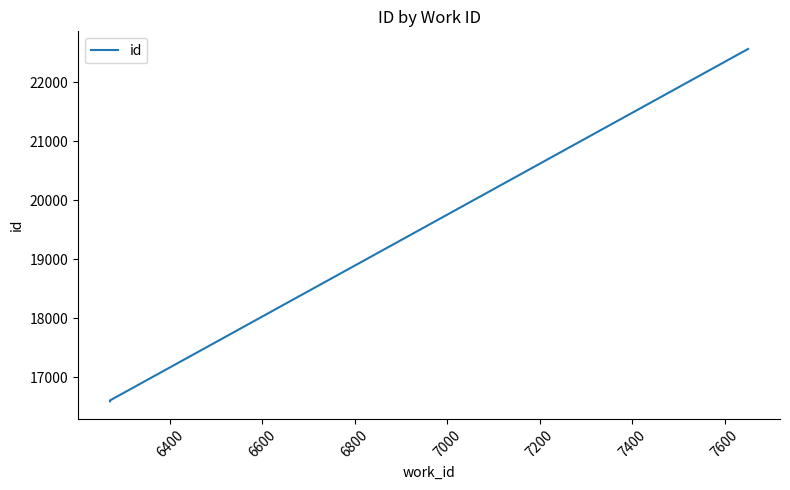

At which label does the data first exceed 16603?

6600